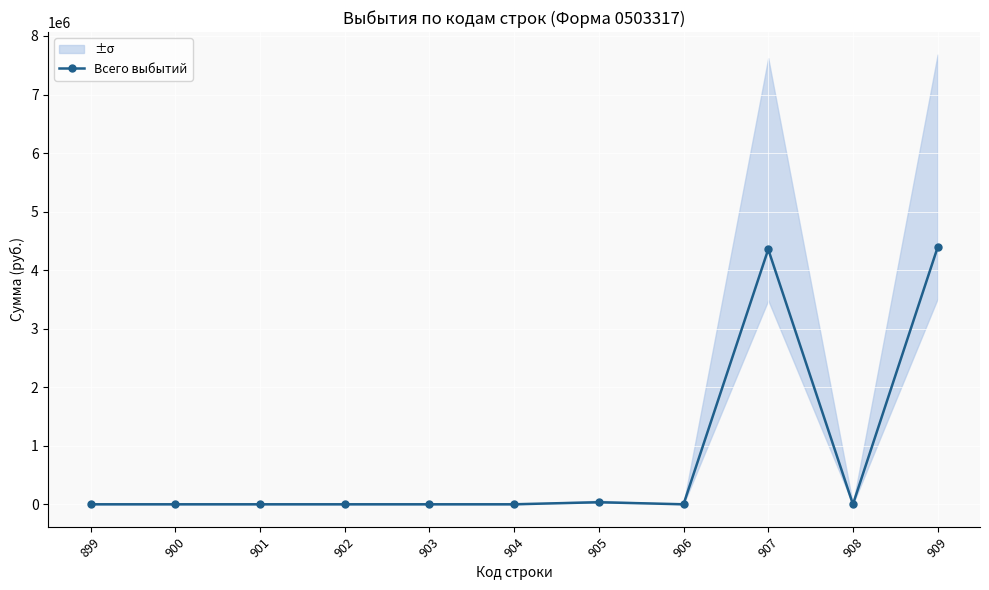

How many distinct data groups are displayed?

1